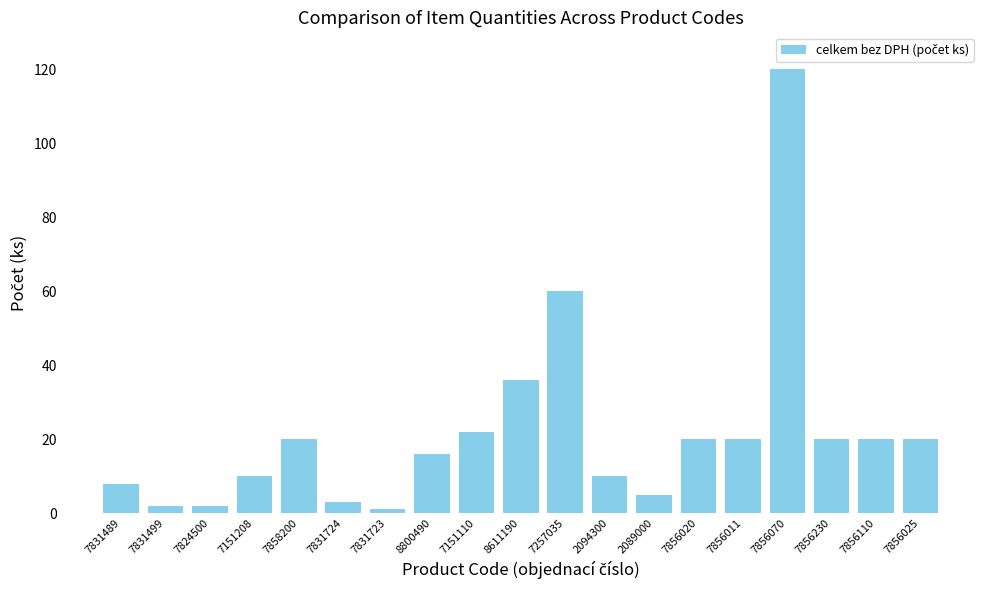

What is the difference between the second highest and second lowest values?

58